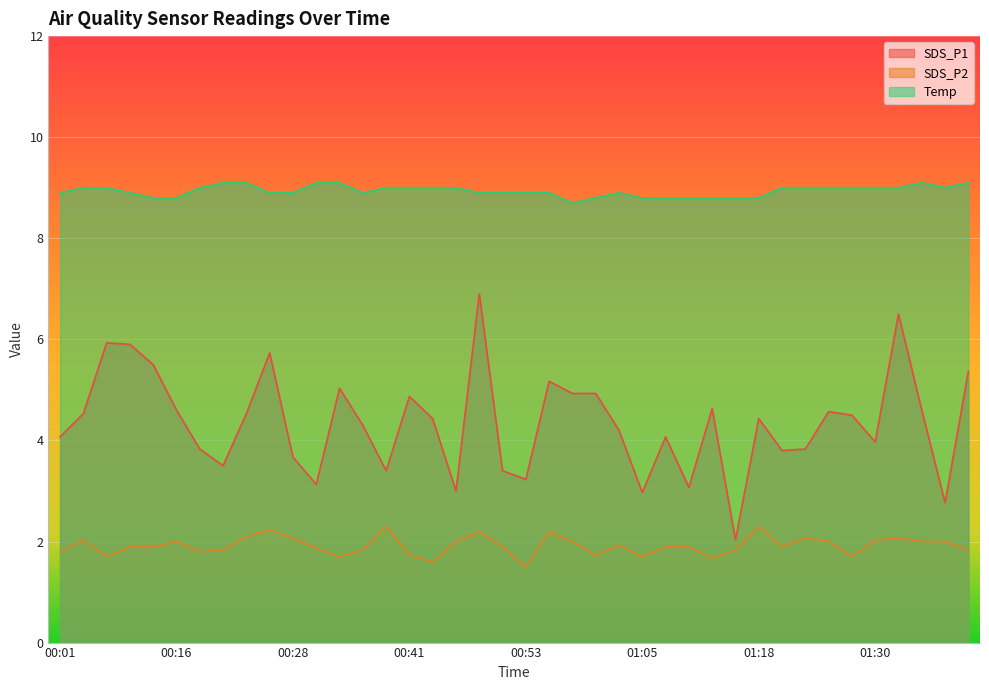

How many data points in Temp are less than 9?

20